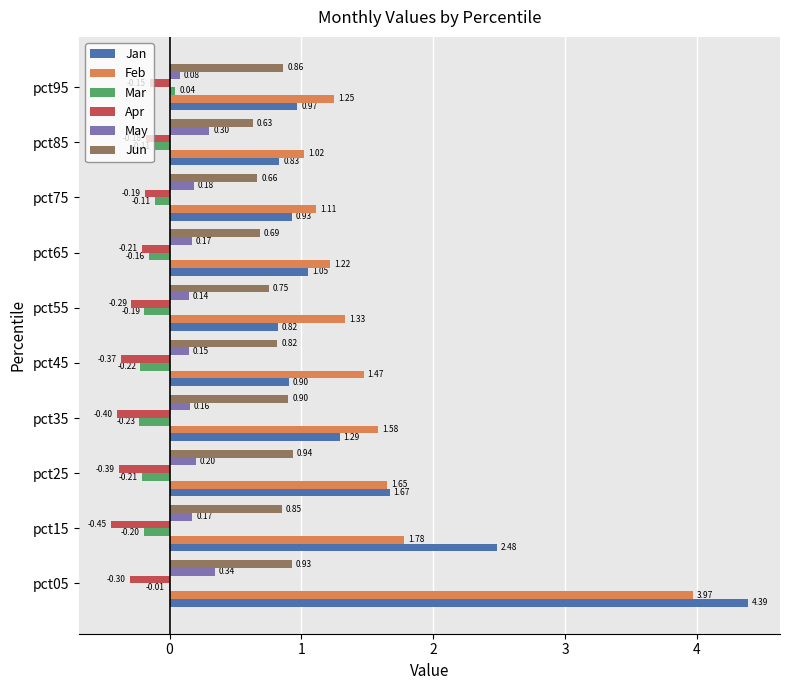

What is the sum of all Mar values?

-1.4